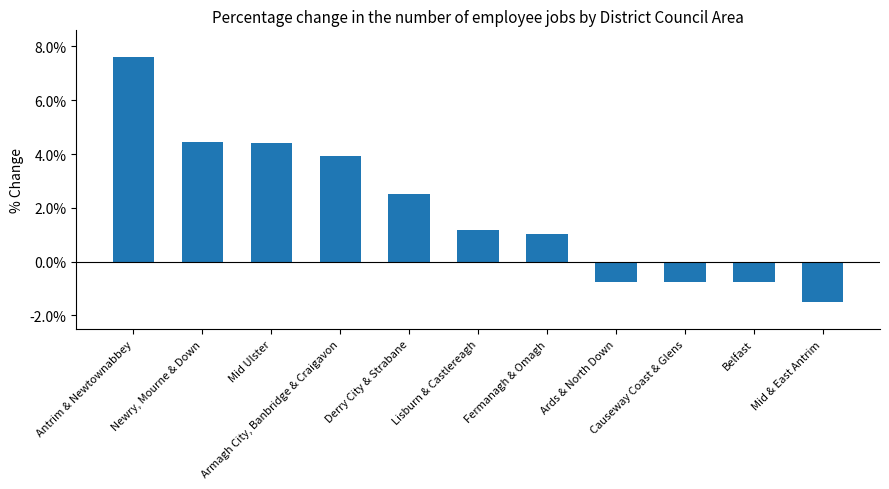

Are the bars horizontal?

No